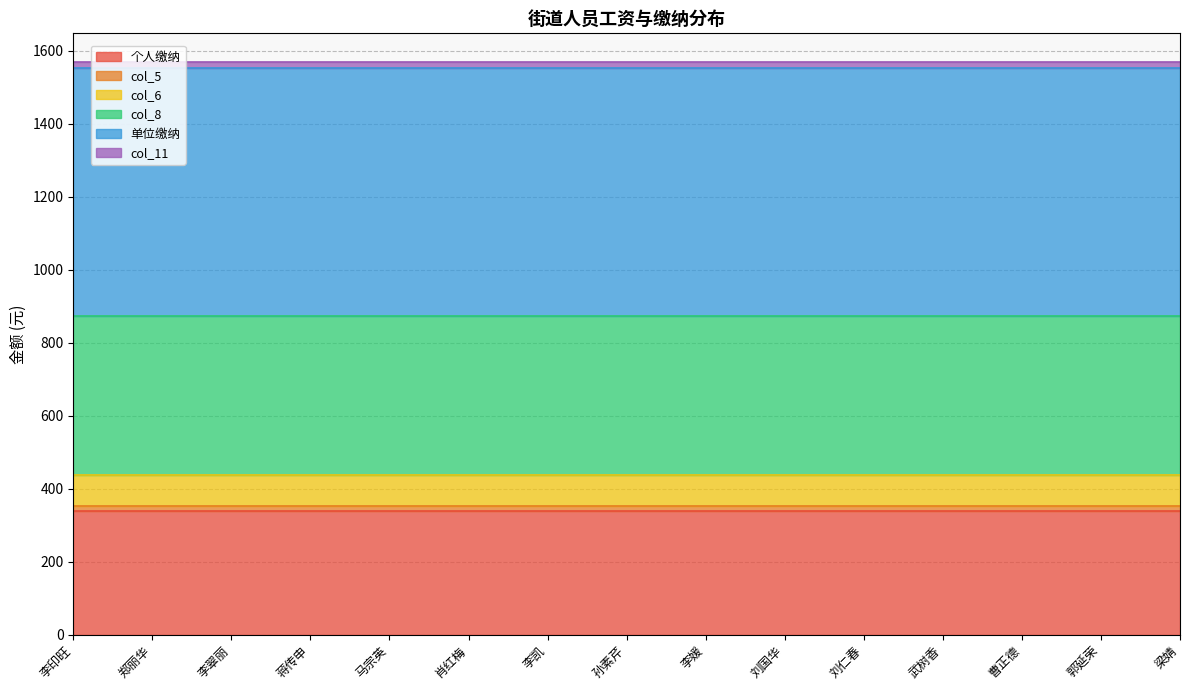

Which label corresponds to the smallest value in the chart?

李印旺